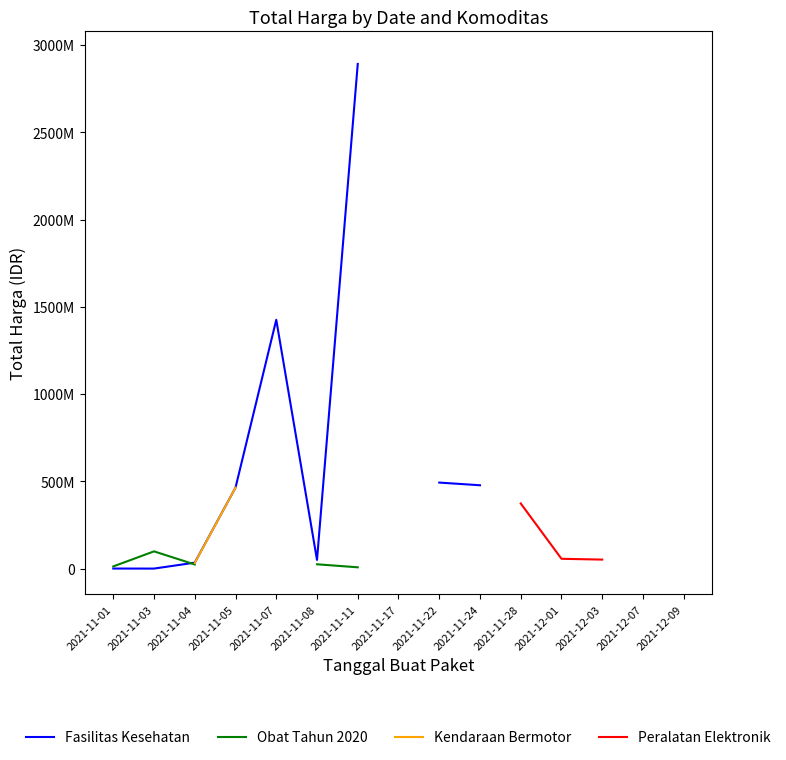

How many series are shown in this chart?

4